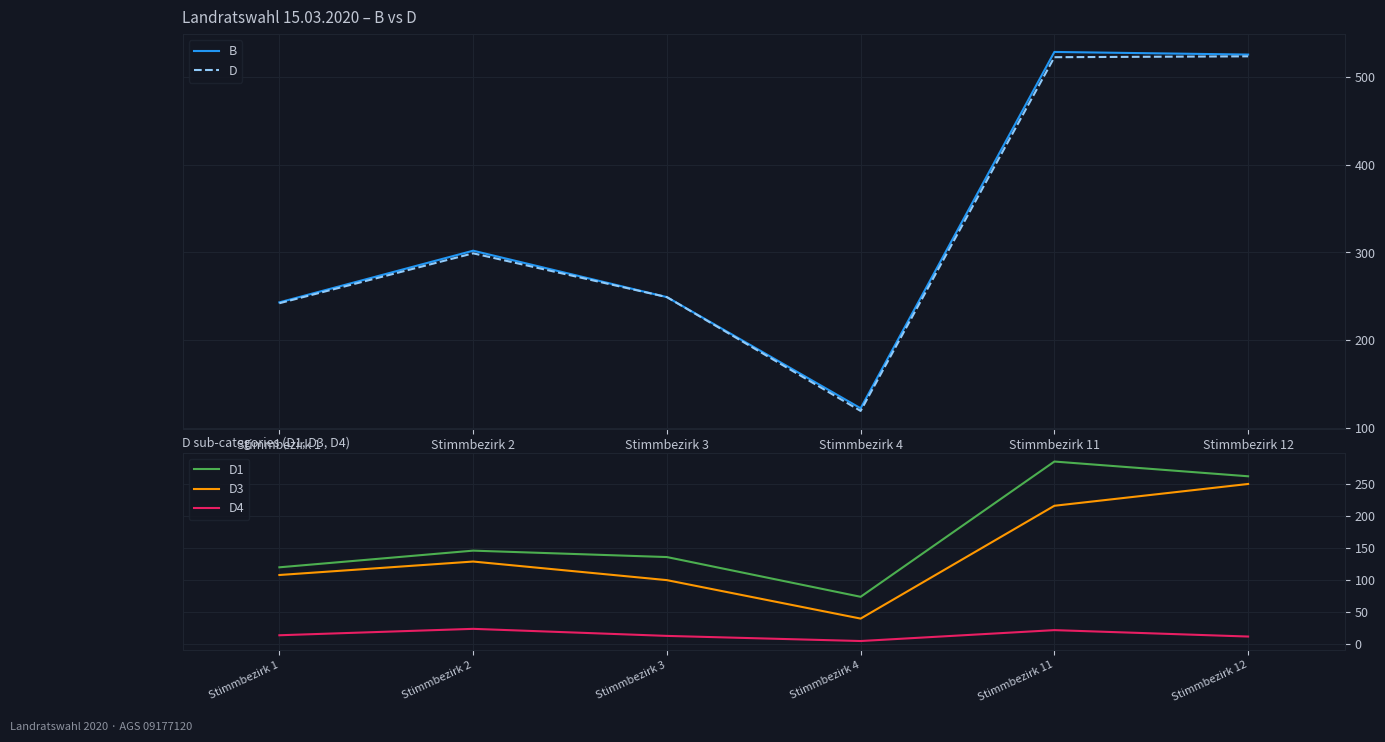

At which category does the chart reach its minimum across all series?

Stimmbezirk 4